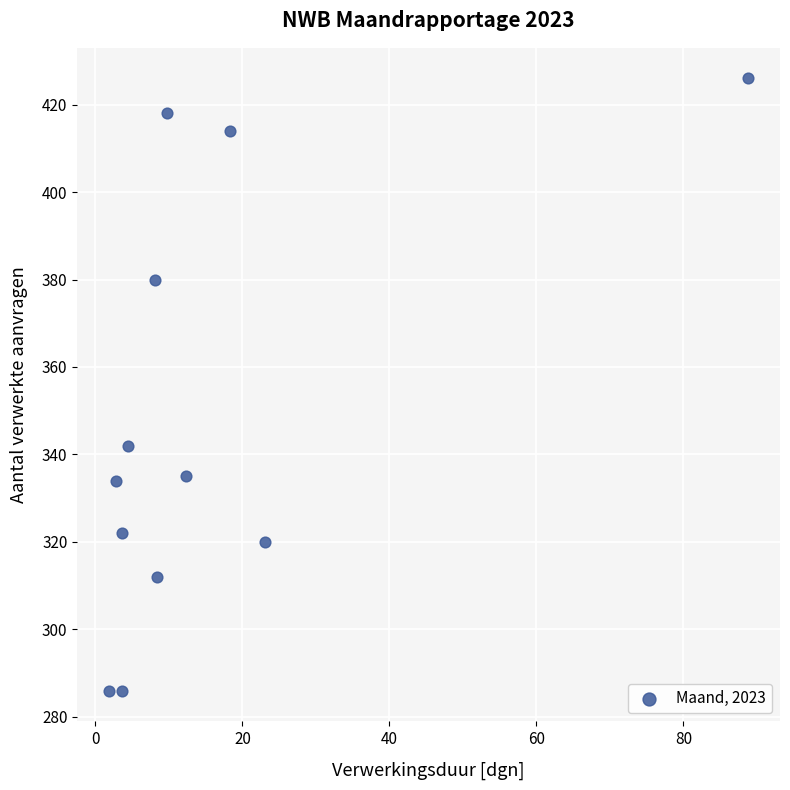

What is the range of Y values (max minus min)?

140